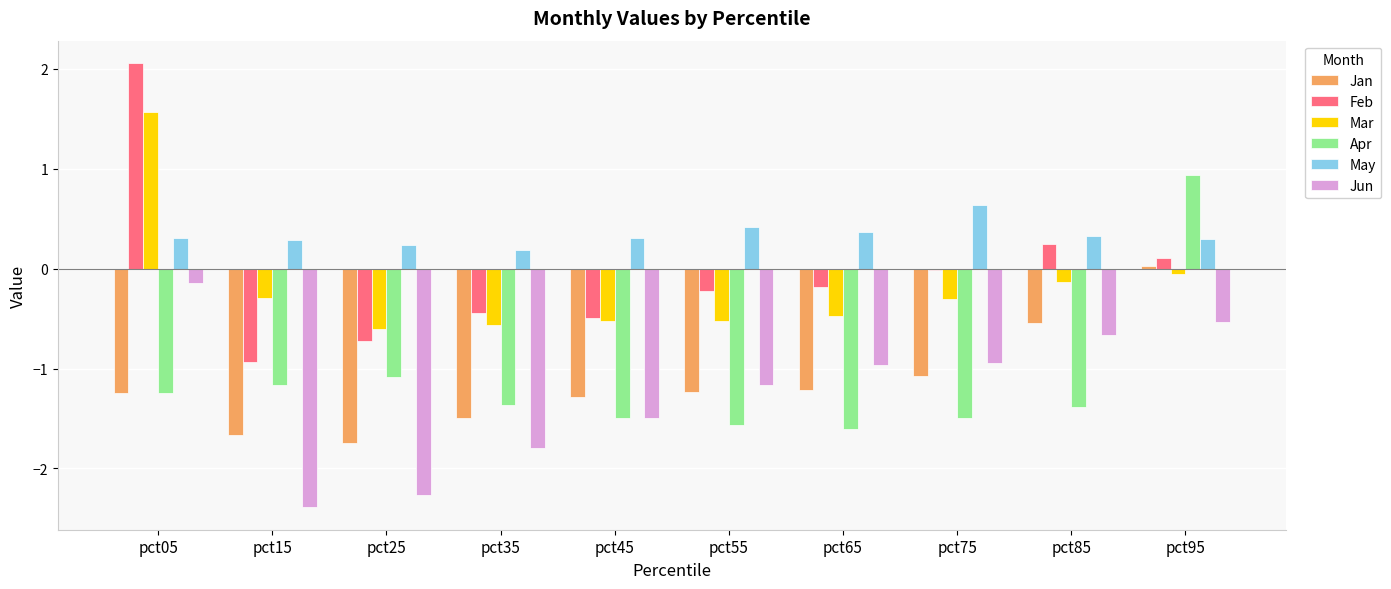

Which series has the largest total across all categories?

May